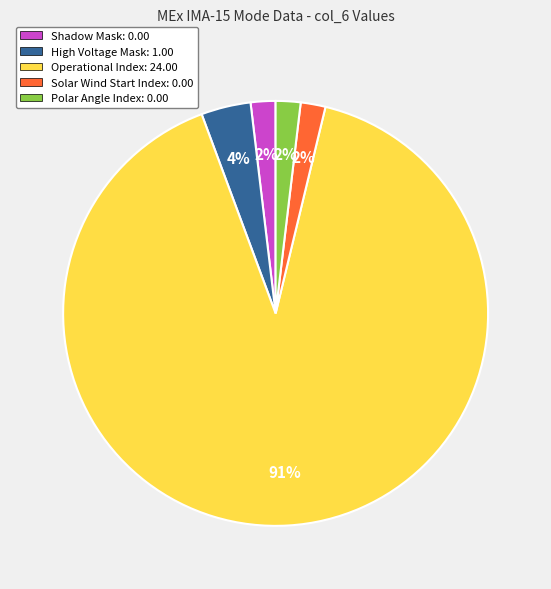

To the nearest percent, what portion does Shadow Mask: 0.00 represent?

2%